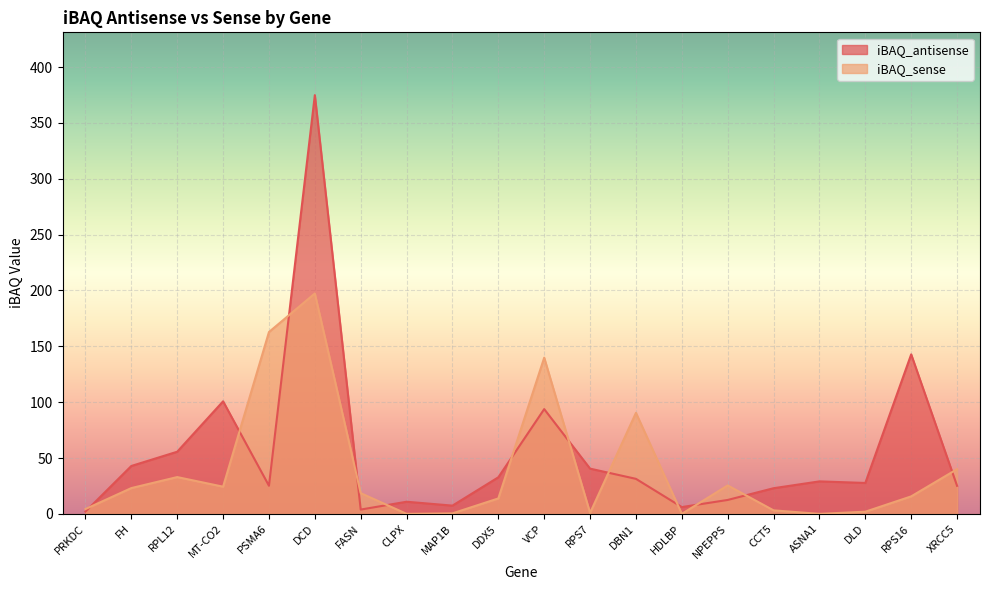

What is the label of the 4th point from the right?

ASNA1